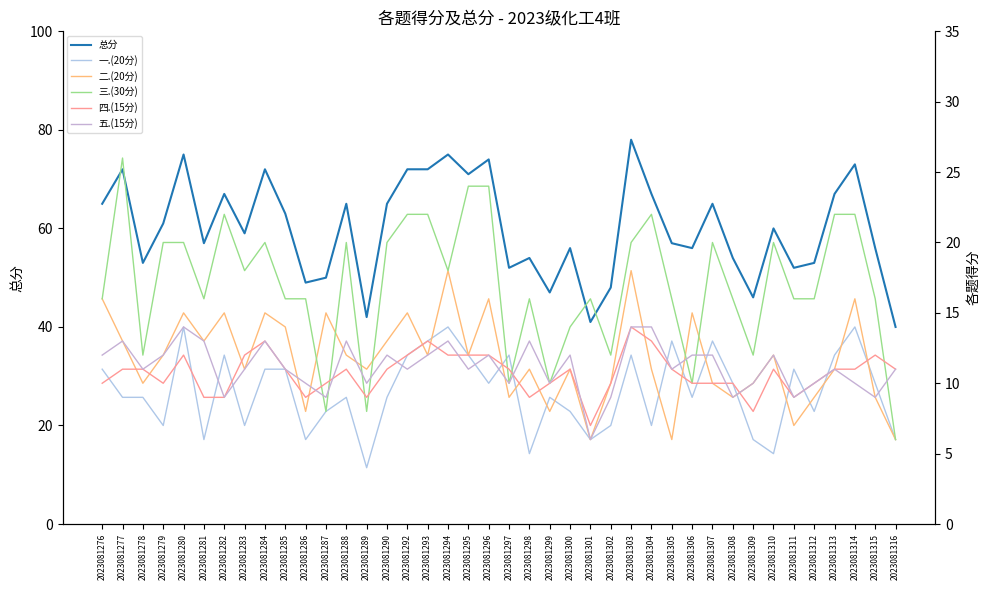

Count the number of categories in the chart.

40